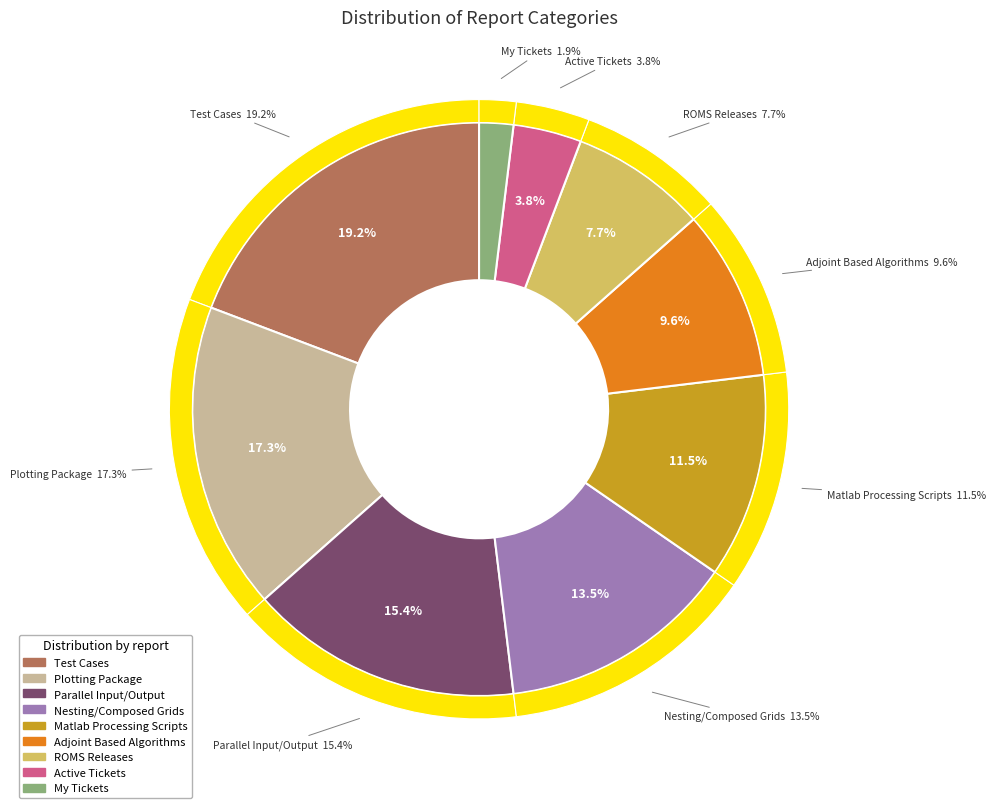

To the nearest percent, what percentage of the pie is Matlab Processing Scripts?

12%